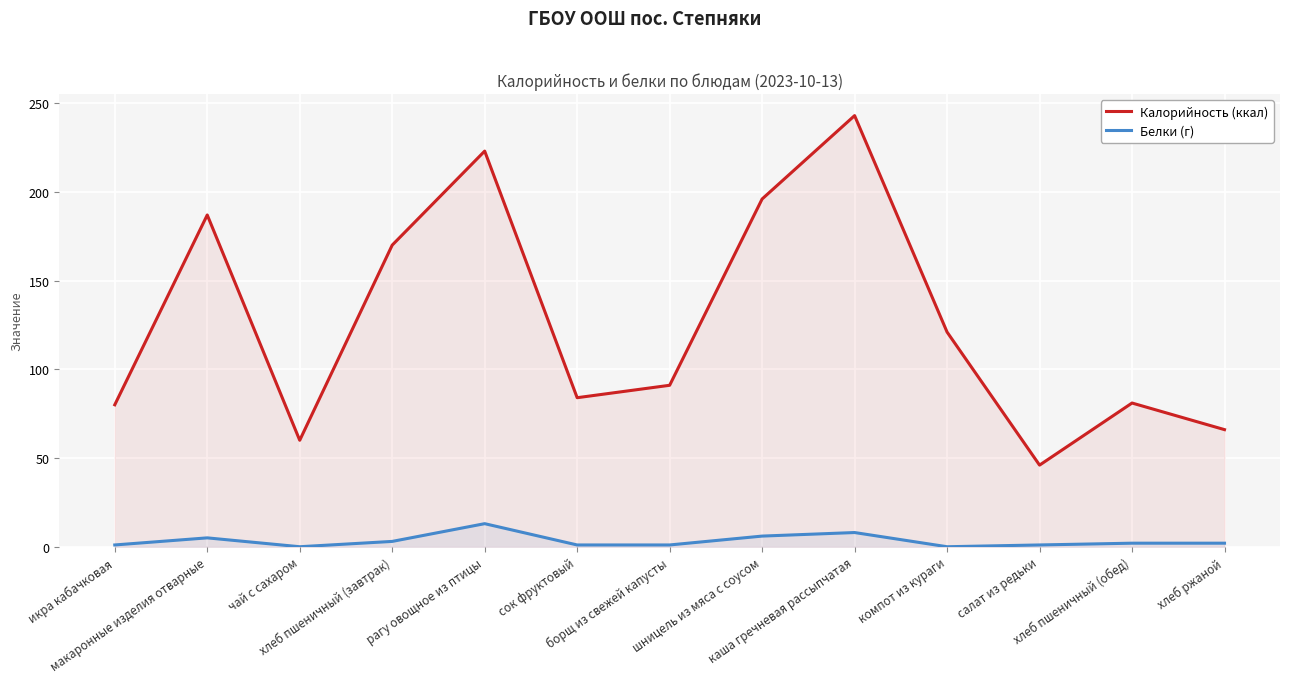

Reading right to left, what are all the values shown in this chart?

Калорийность (ккал): хлеб ржаной=66	хлеб пшеничный (обед)=81	салат из редьки=46	компот из кураги=121	каша гречневая рассыпчатая=243	шницель из мяса с соусом=196	борщ из свежей капусты=91	сок фруктовый=84	рагу овощное из птицы=223	хлеб пшеничный (завтрак)=170	чай с сахаром=60	макаронные изделия отварные=187	икра кабачковая=80
Белки (г): хлеб ржаной=2	хлеб пшеничный (обед)=2	салат из редьки=1	компот из кураги=0	каша гречневая рассыпчатая=8	шницель из мяса с соусом=6	борщ из свежей капусты=1	сок фруктовый=1	рагу овощное из птицы=13	хлеб пшеничный (завтрак)=3	чай с сахаром=0	макаронные изделия отварные=5	икра кабачковая=1